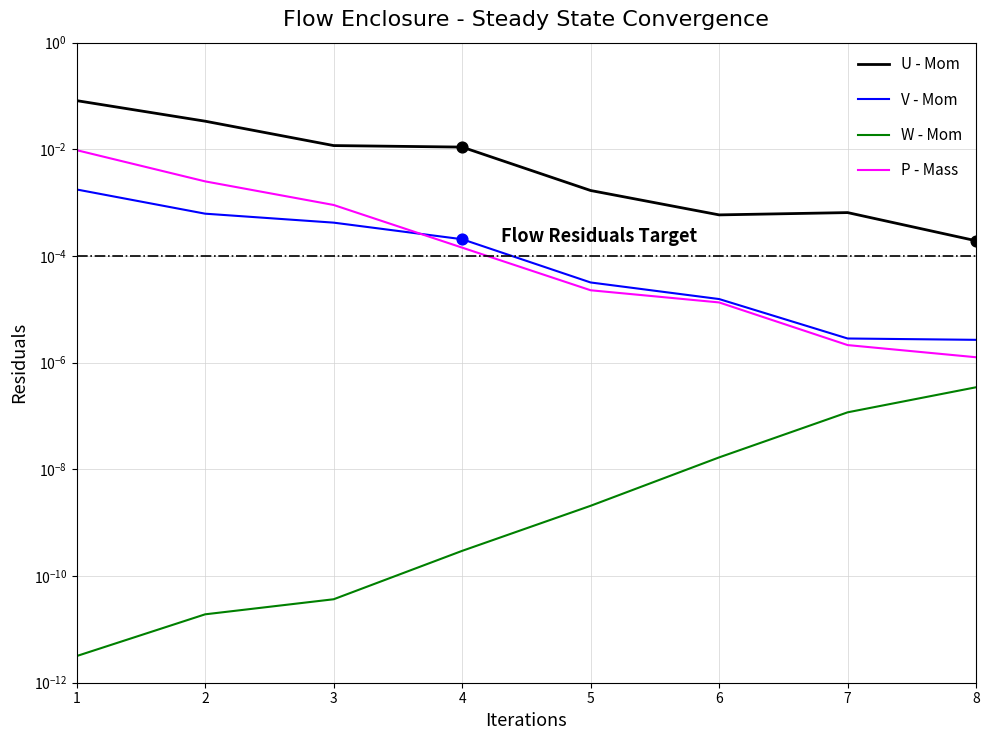

At how many categories does at least one series exceed 0?

8